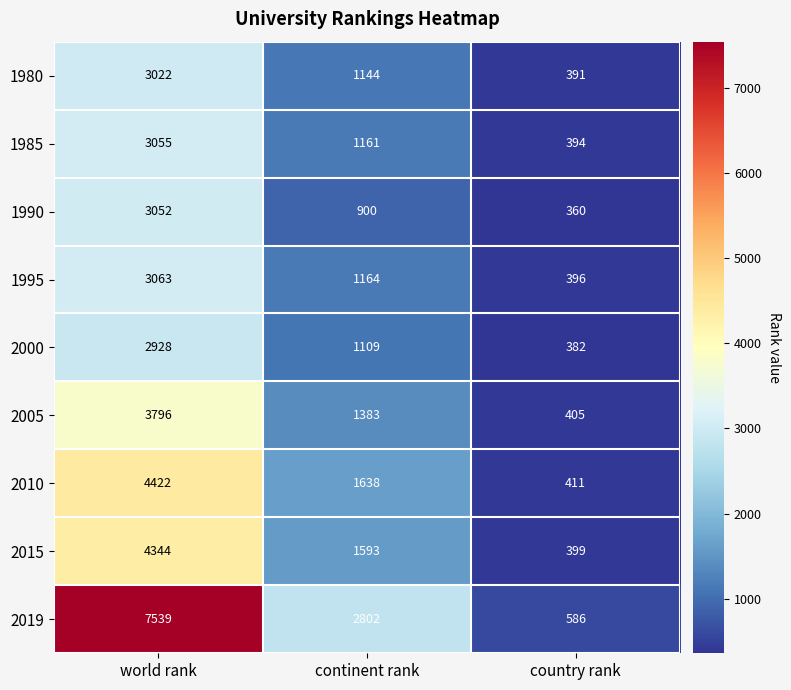

Reading left to right, what are all the values shown in this chart?

1980: world rank=3022	continent rank=1144	country rank=391
1985: world rank=3055	continent rank=1161	country rank=394
1990: world rank=3052	continent rank=900	country rank=360
1995: world rank=3063	continent rank=1164	country rank=396
2000: world rank=2928	continent rank=1109	country rank=382
2005: world rank=3796	continent rank=1383	country rank=405
2010: world rank=4422	continent rank=1638	country rank=411
2015: world rank=4344	continent rank=1593	country rank=399
2019: world rank=7539	continent rank=2802	country rank=586